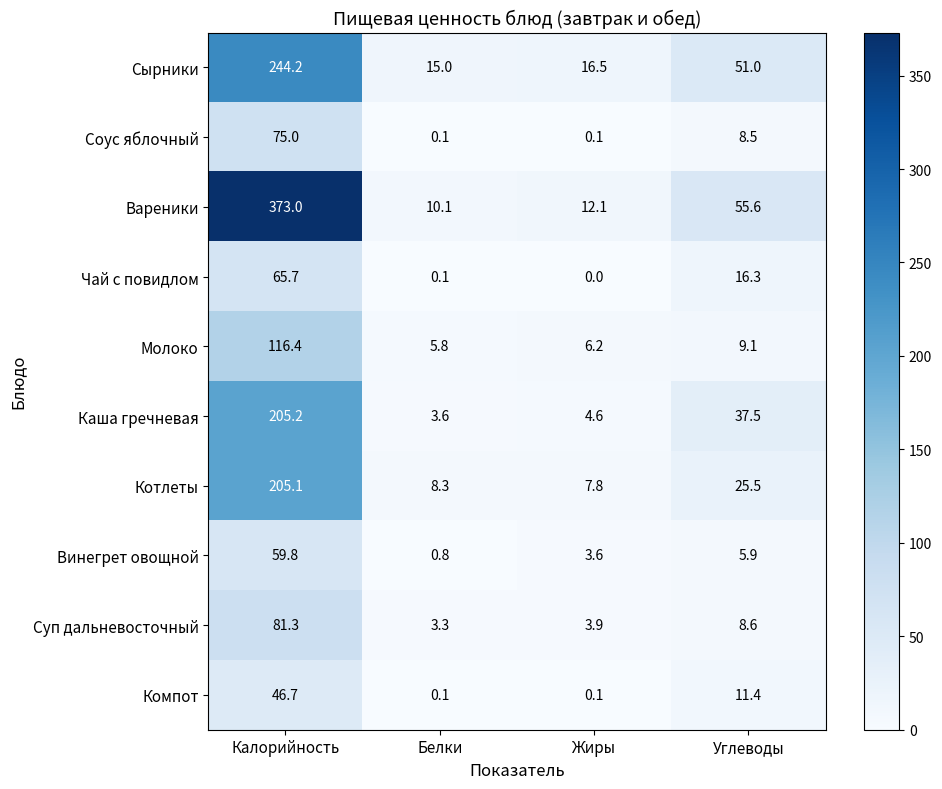

What is the sum of all Суп дальневосточный values?

97.1